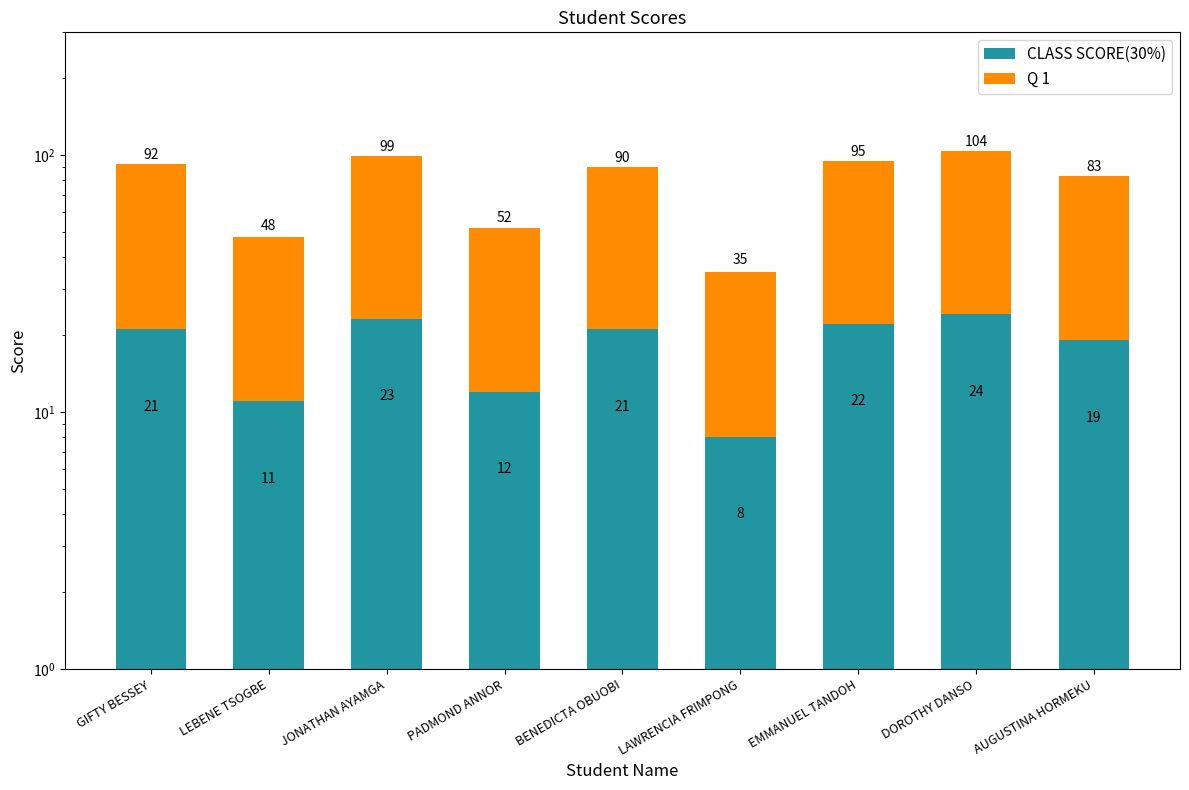

Reading left to right, list all the values displayed in this chart.

CLASS SCORE(30%): GIFTY BESSEY=21	LEBENE TSOGBE=11	JONATHAN AYAMGA=23	PADMOND ANNOR=12	BENEDICTA OBUOBI=21	LAWRENCIA FRIMPONG=8	EMMANUEL TANDOH=22	DOROTHY DANSO=24	AUGUSTINA HORMEKU=19
Q 1: GIFTY BESSEY=71	LEBENE TSOGBE=37	JONATHAN AYAMGA=76	PADMOND ANNOR=40	BENEDICTA OBUOBI=69	LAWRENCIA FRIMPONG=27	EMMANUEL TANDOH=73	DOROTHY DANSO=80	AUGUSTINA HORMEKU=64